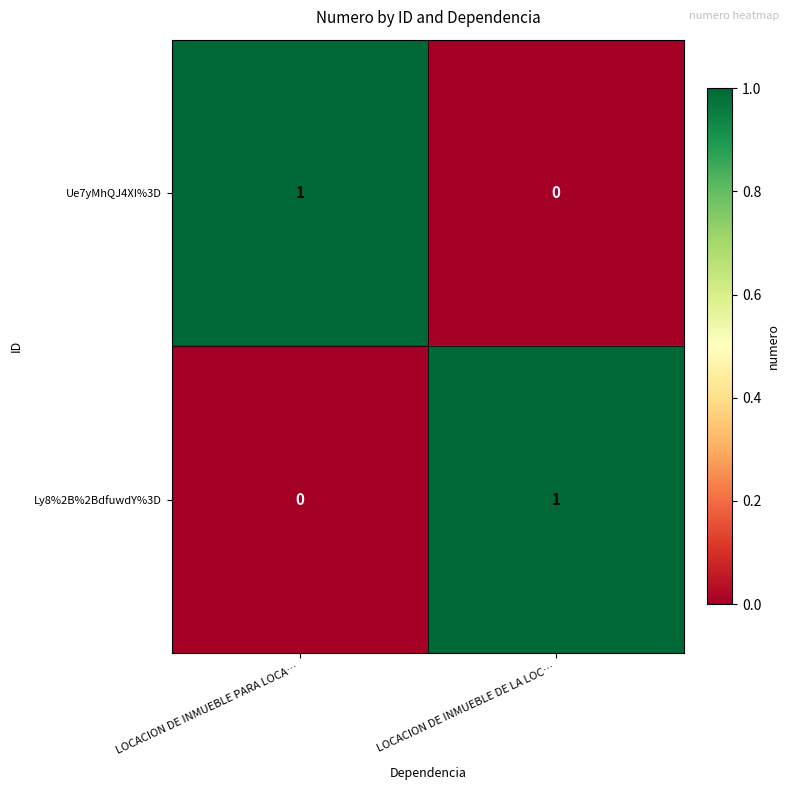

List the labels in order of Ly8%2B%2BdfuwdY%3D value, smallest first.

LOCACION DE INMUEBLE PARA LOCA…, LOCACION DE INMUEBLE DE LA LOC…